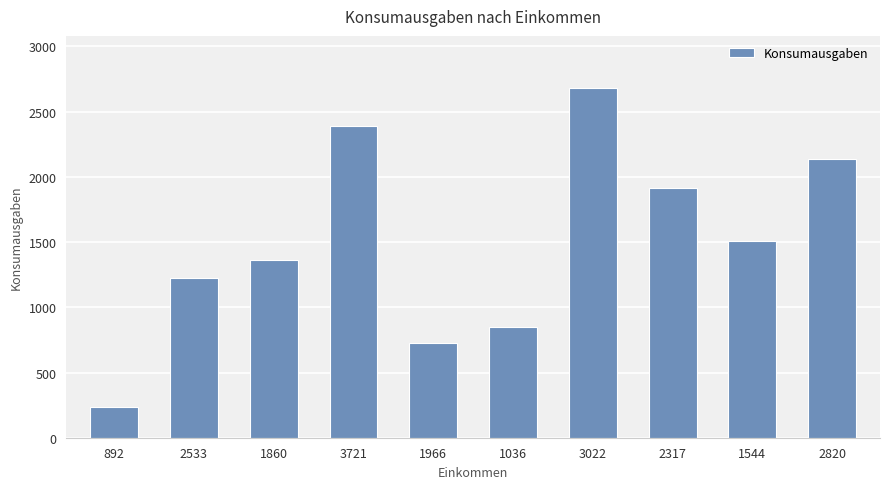

What is the label of the 9th bar from the left?

1544